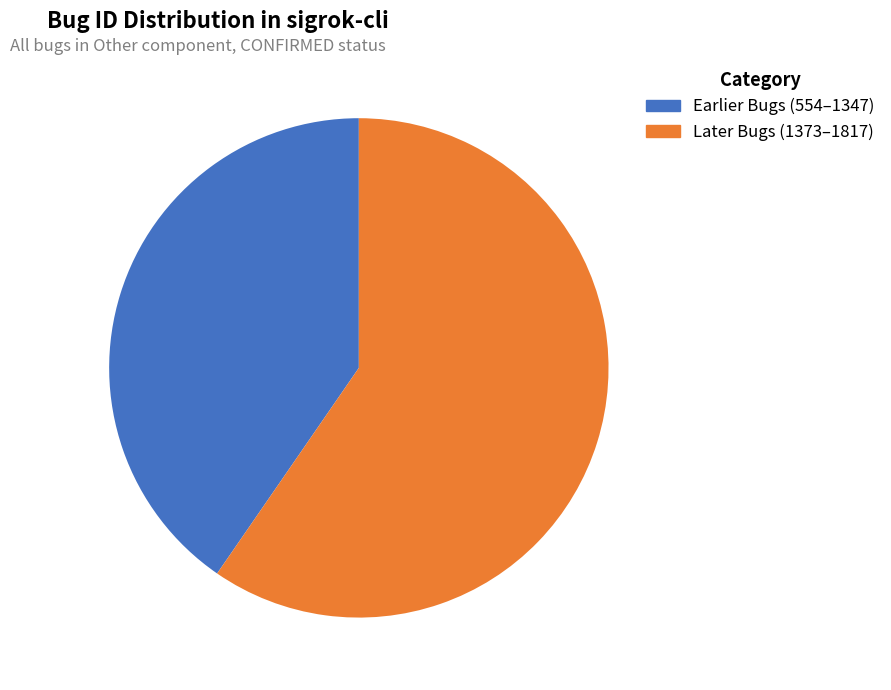

What is the total percentage of Later Bugs (1373–1817) and Earlier Bugs (554–1347)?

100.0%